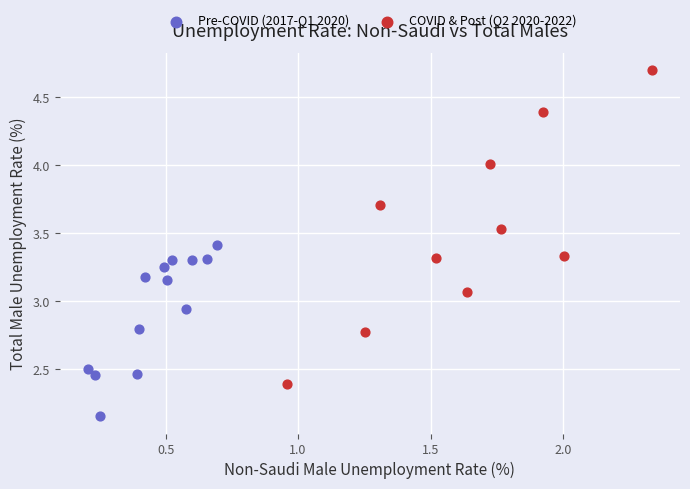

Which series has the largest Y range (max minus min)?

COVID & Post (Q2 2020-2022)